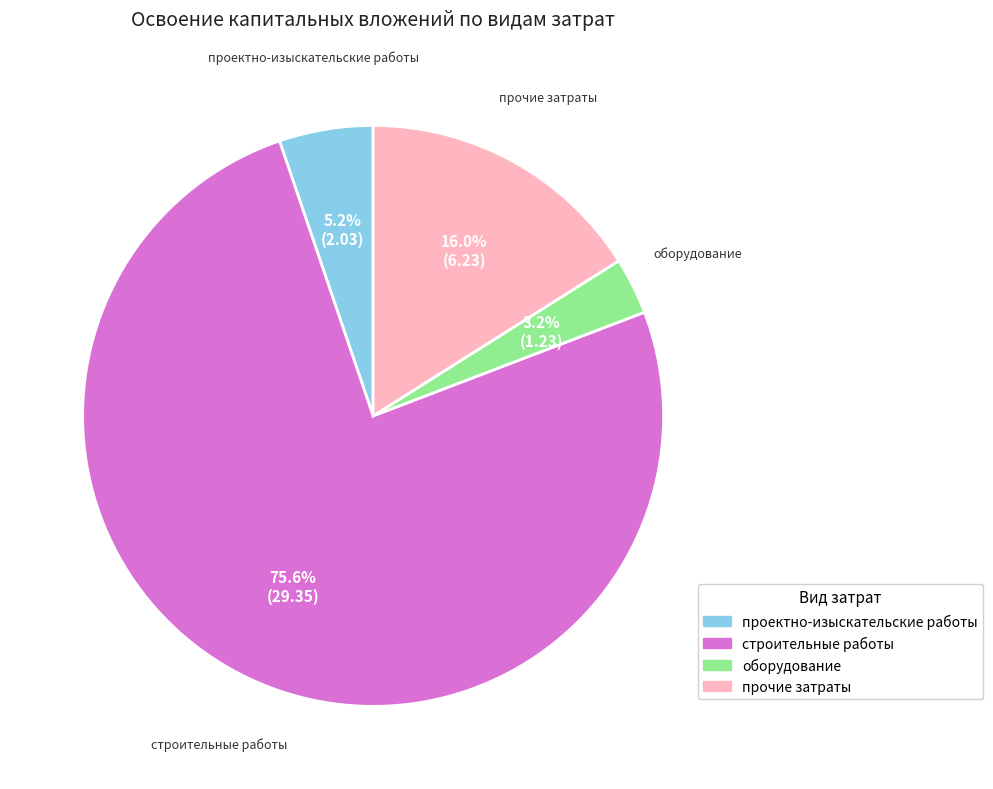

Does строительные работы represent more than half of the total?

Yes